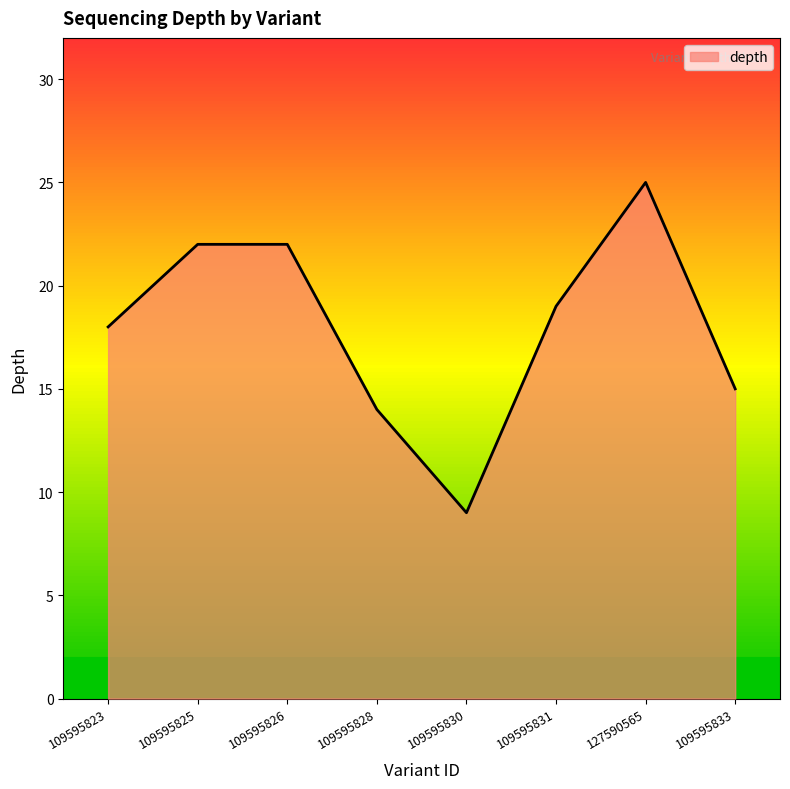

At which category does the data reach its first local valley?

109595830